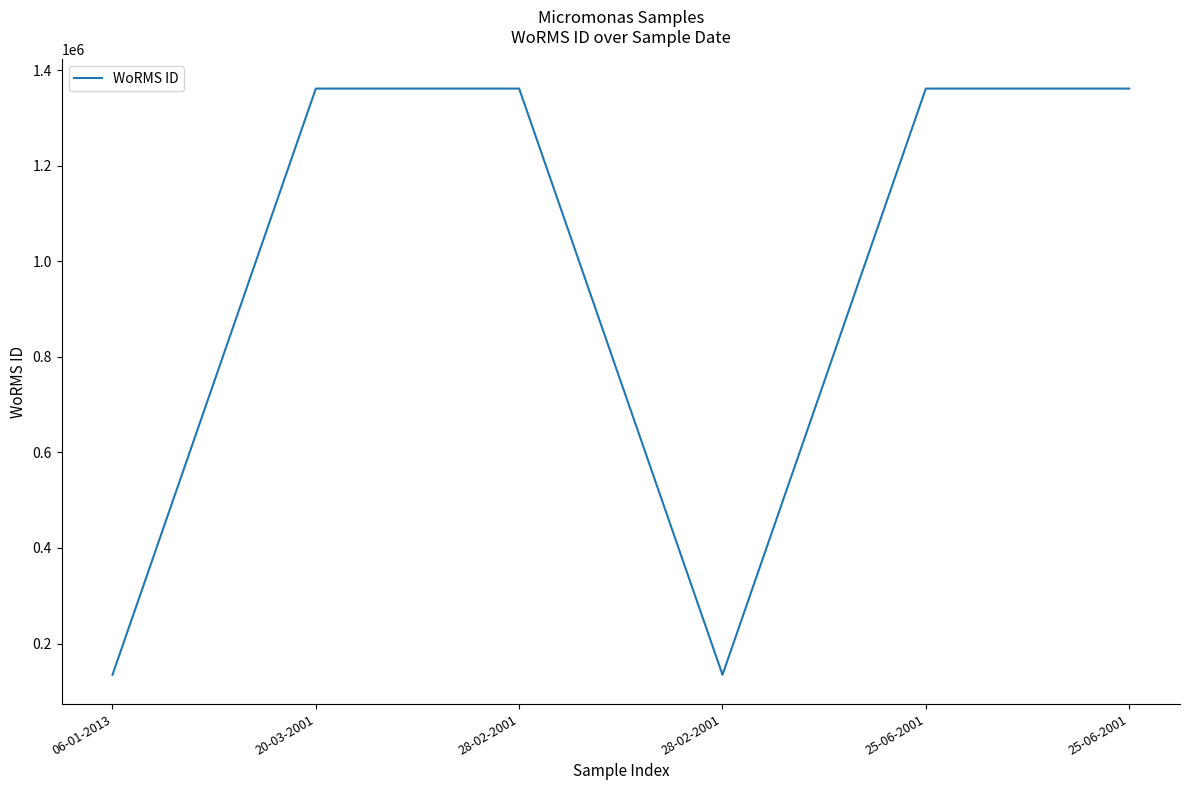

Count the number of categories in the chart.

6